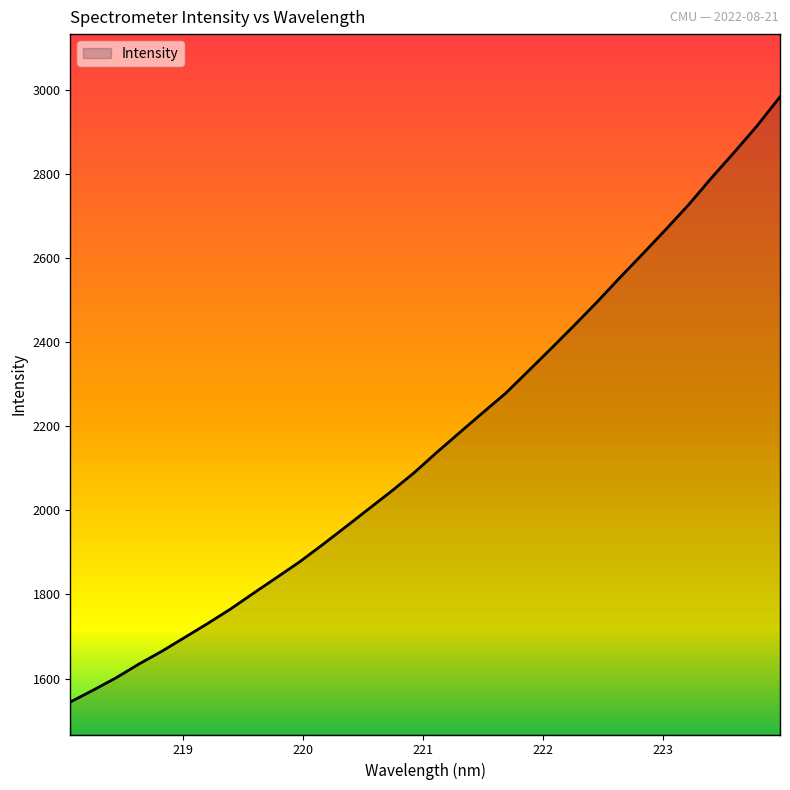

What is the minimum value shown in the chart?

1544.3